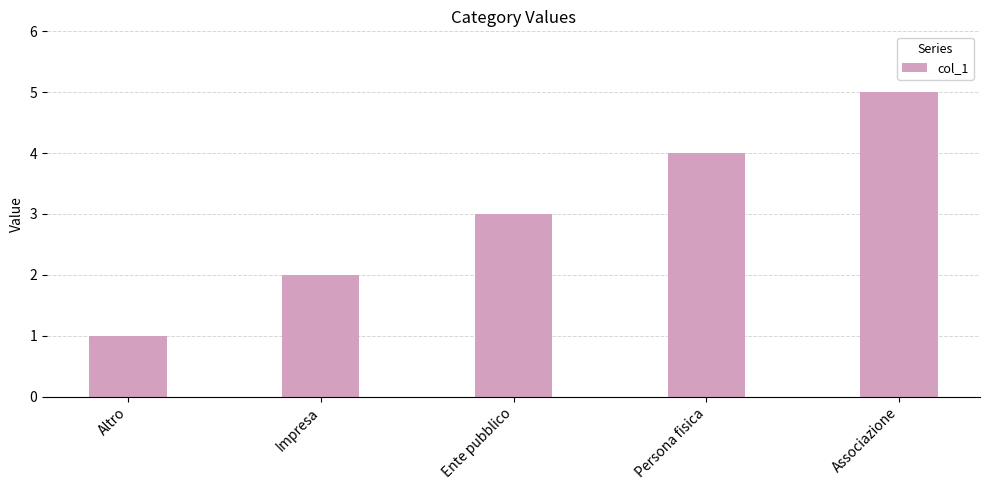

Reading right to left, list all the values displayed in this chart.

Associazione=5	Persona fisica=4	Ente pubblico=3	Impresa=2	Altro=1